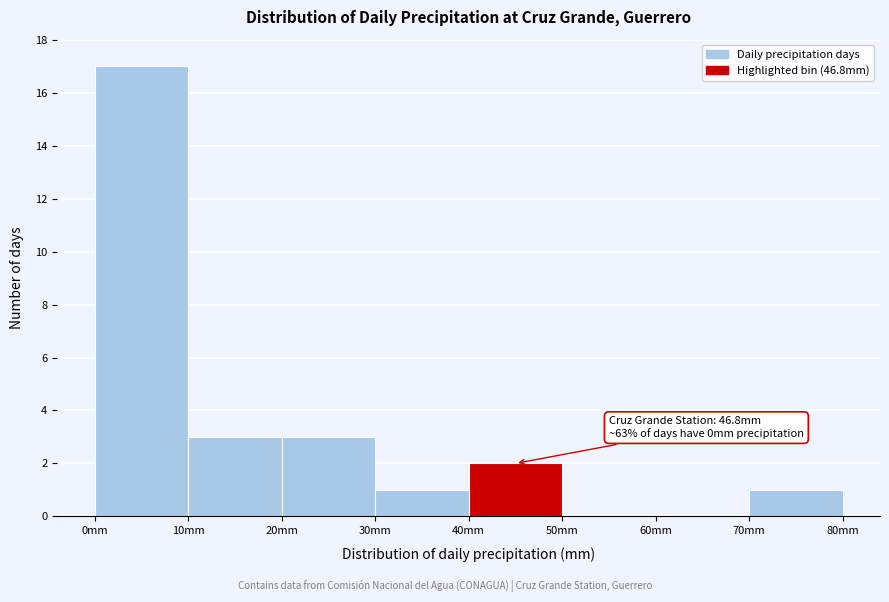

Over which range of the x-axis is the bar tallest?

0 to 10